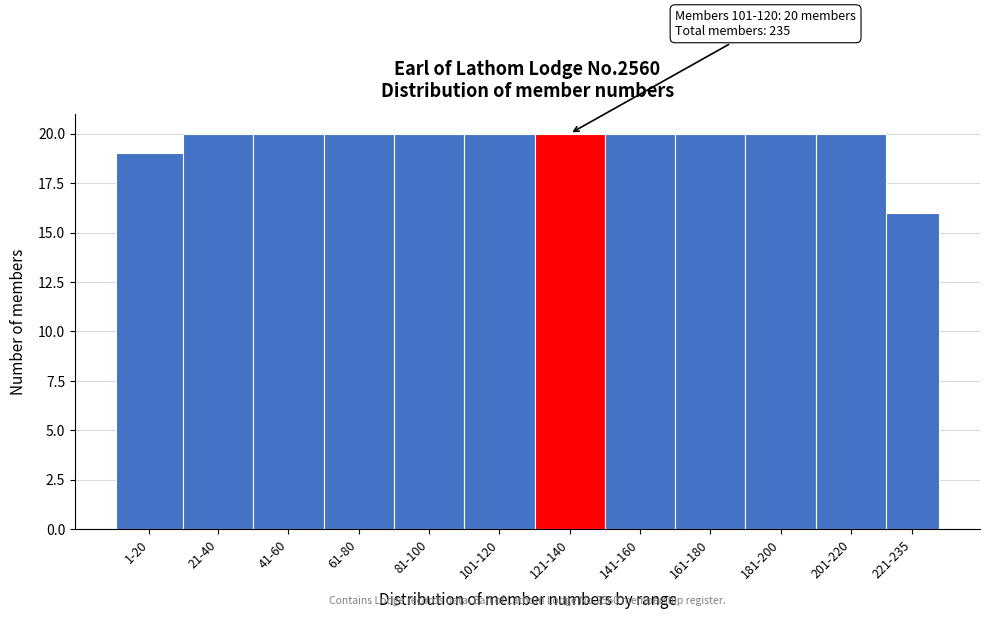

Reading right to left, transcribe all the data shown in this chart.

221-235=16	201-220=20	181-200=20	161-180=20	141-160=20	121-140=20	101-120=20	81-100=20	61-80=20	41-60=20	21-40=20	1-20=19